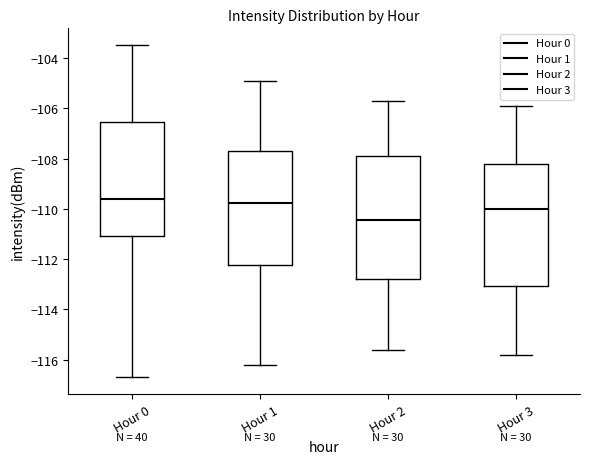

Reading left to right, transcribe this box plot: for each box, give where its median line is, the range the box spans, and where its two whiskers end, as read against the y-axis. The values are not printed on the chart, so give them approximately, as read against the axis.

Hour 0: median -109.6, box -111.0 to -106.6, whiskers -116.8 to -103.4
Hour 1: median -109.8, box -112.2 to -107.6, whiskers -116.2 to -104.8
Hour 2: median -110.4, box -112.8 to -107.8, whiskers -115.6 to -105.6
Hour 3: median -110.0, box -113.0 to -108.2, whiskers -115.8 to -105.8